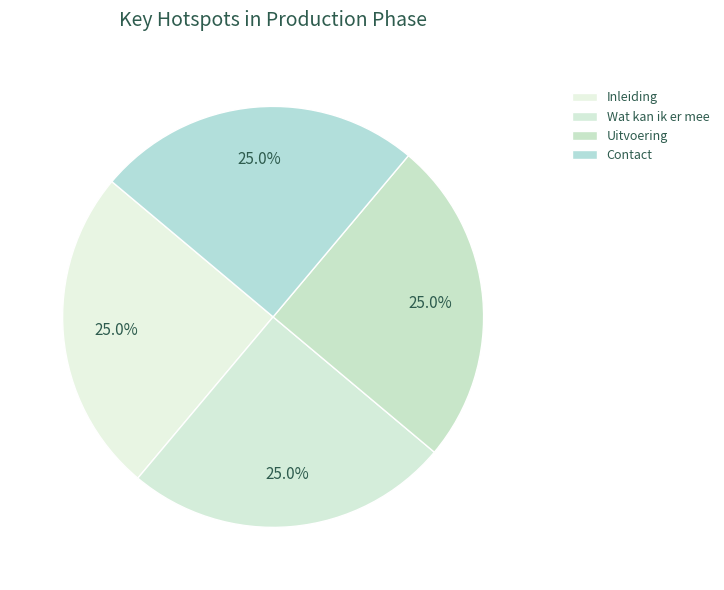

To the nearest percent, what percentage of the pie is Wat kan ik er mee?

25%